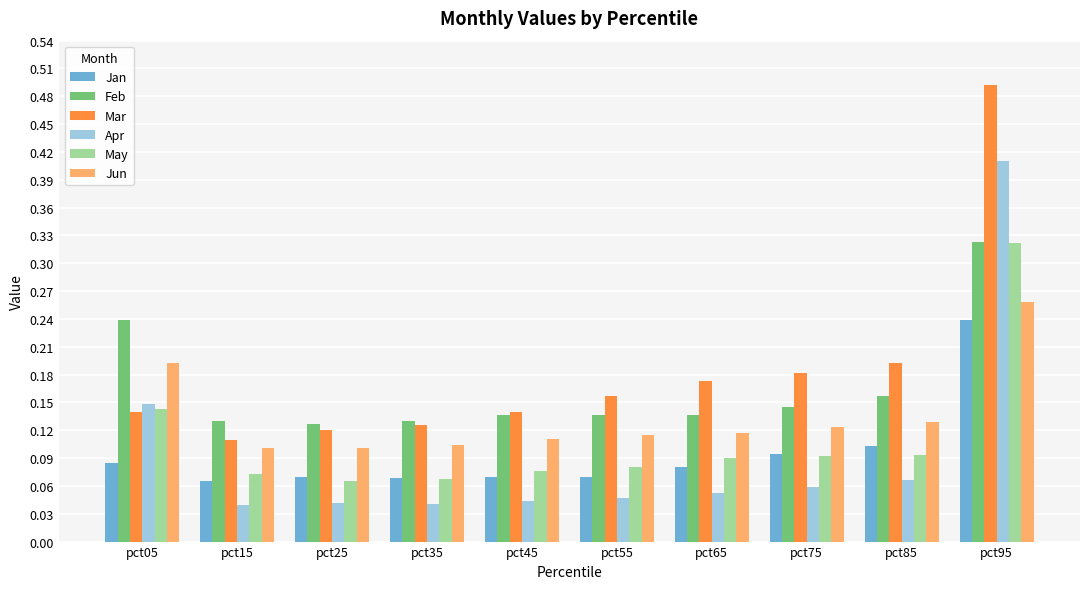

Count the number of data series in this chart.

6